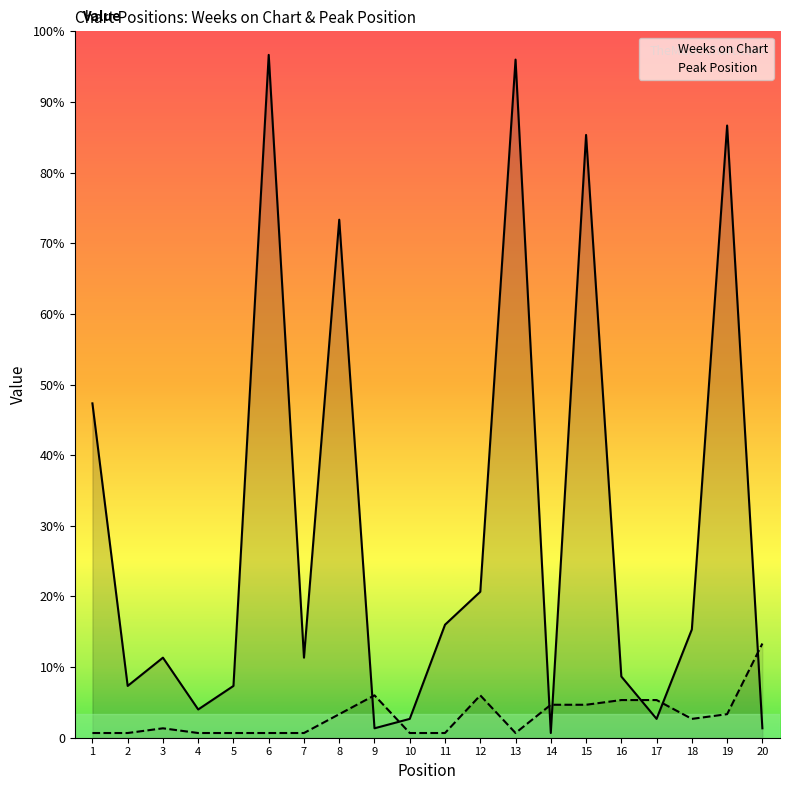

List the series in order of their overall mean, highest first.

Weeks on Chart, Peak Position